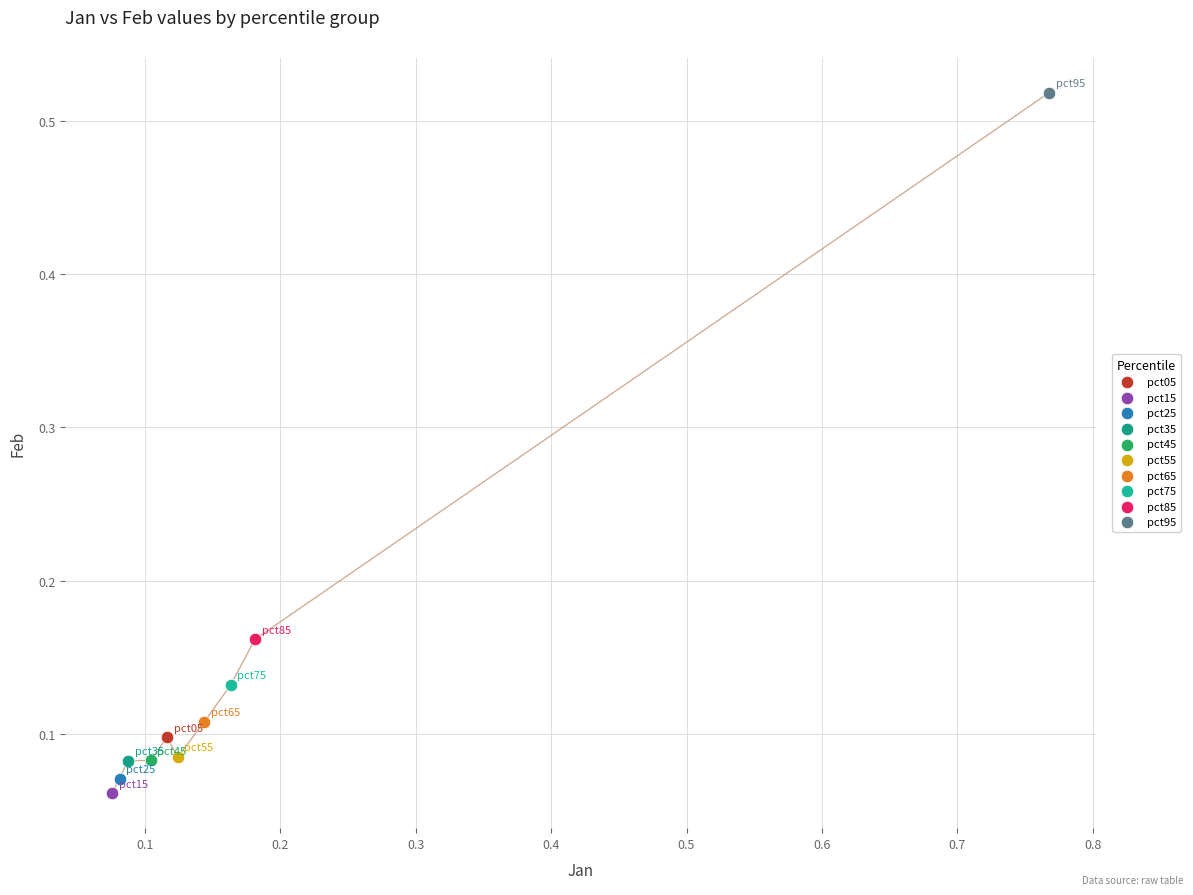

What are all the series names shown in the legend?

pct05, pct15, pct25, pct35, pct45, pct55, pct65, pct75, pct85, pct95